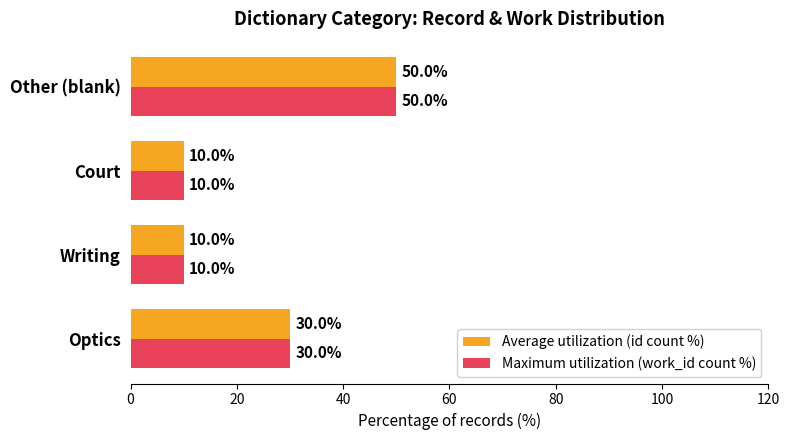

True or false: Average utilization (id count %) has a value of 14 at Court.

False